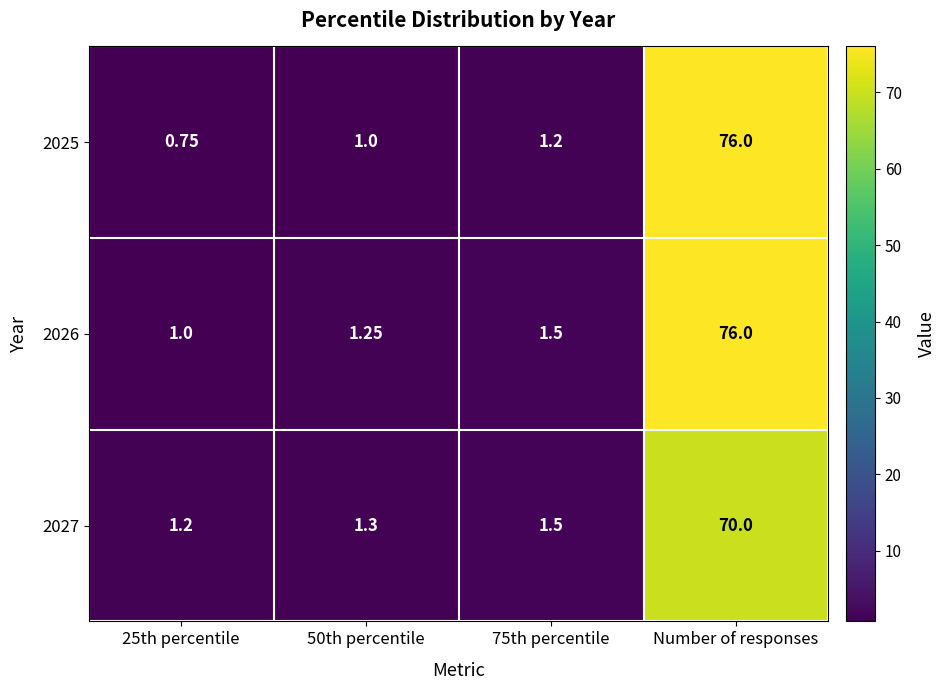

What value does the 2025 series have at 50th percentile?

1.0